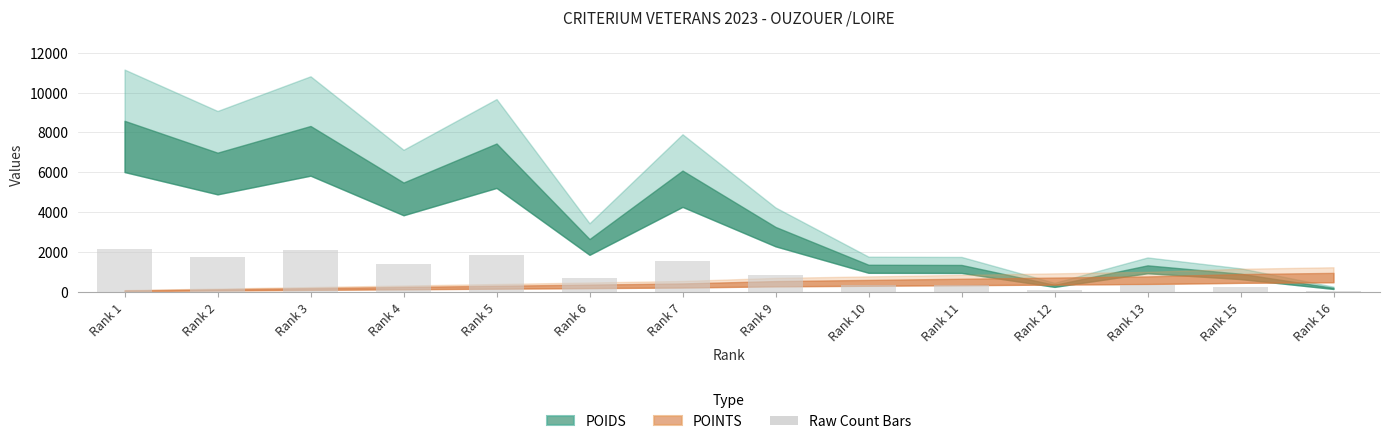

What is the greatest value displayed?

2145.0